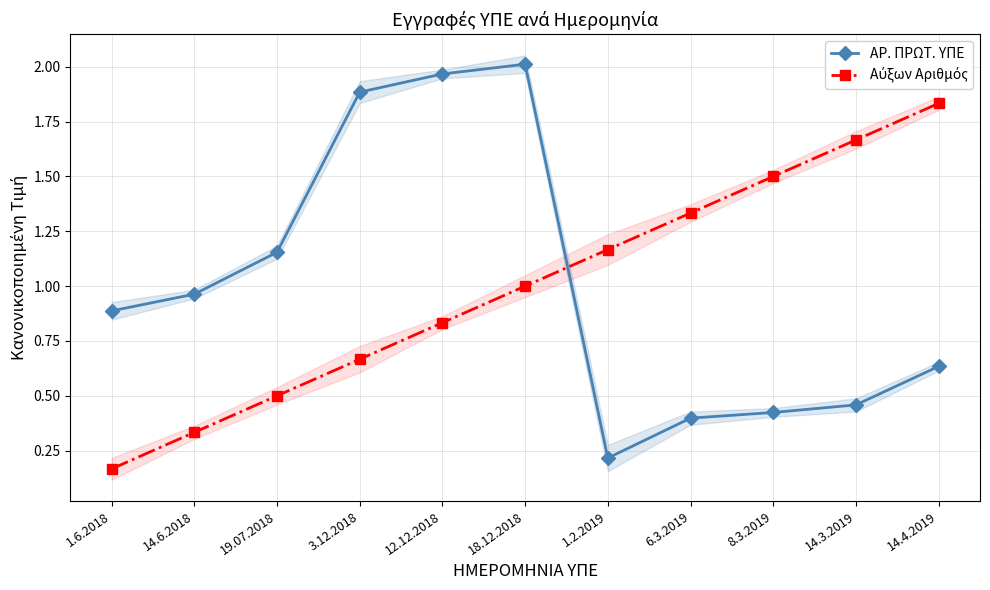

What is the sum of all ΑΡ. ΠΡΩΤ. ΥΠΕ values?

11.0